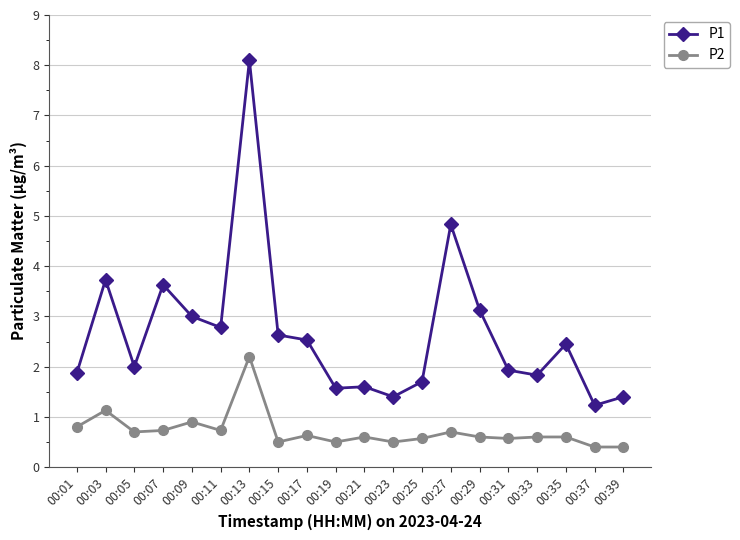

What is the spread (max minus min) of values at 00:39?

1.0